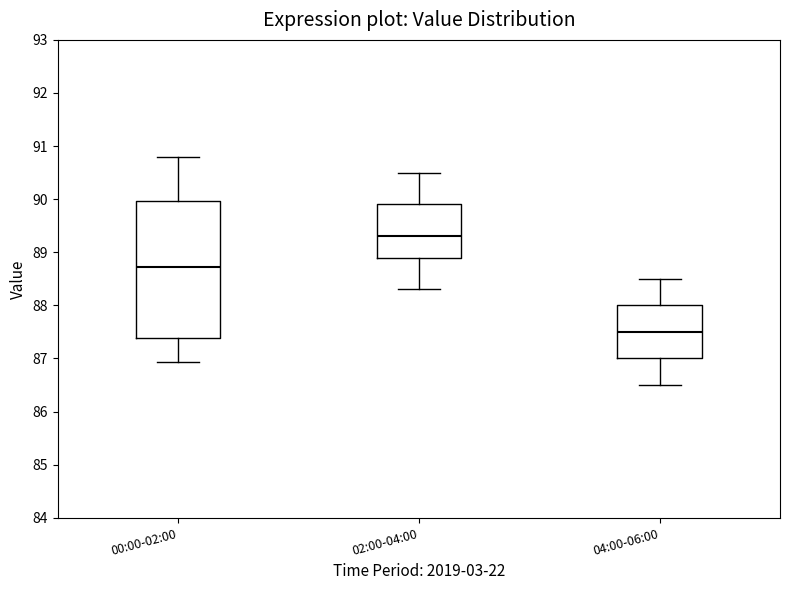

Reading left to right, read every box against the y-axis: the position of its median line, the range the box covers, and the ends of its whiskers. The values are not printed on the chart, so give them approximately, as read against the axis.

00:00-02:00: median 88.7, box 87.4 to 90.0, whiskers 86.9 to 90.8
02:00-04:00: median 89.3, box 88.9 to 89.9, whiskers 88.3 to 90.5
04:00-06:00: median 87.5, box 87.0 to 88.0, whiskers 86.5 to 88.5